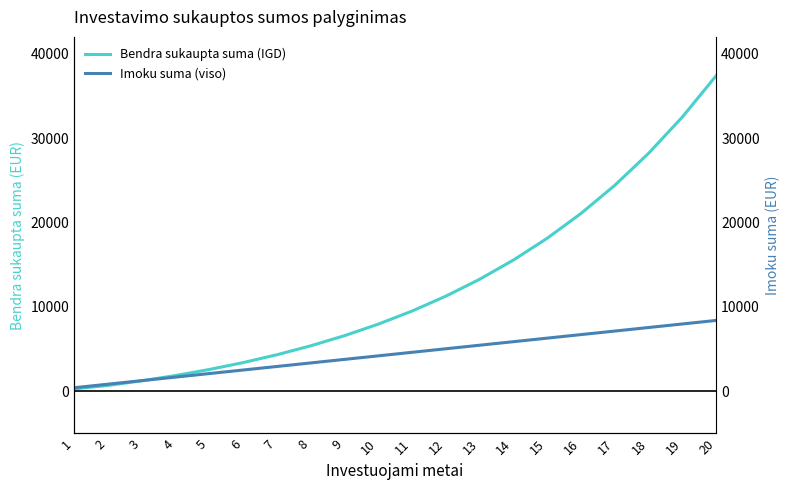

Which series has the largest total across all categories?

Bendra sukaupta suma (IGD)